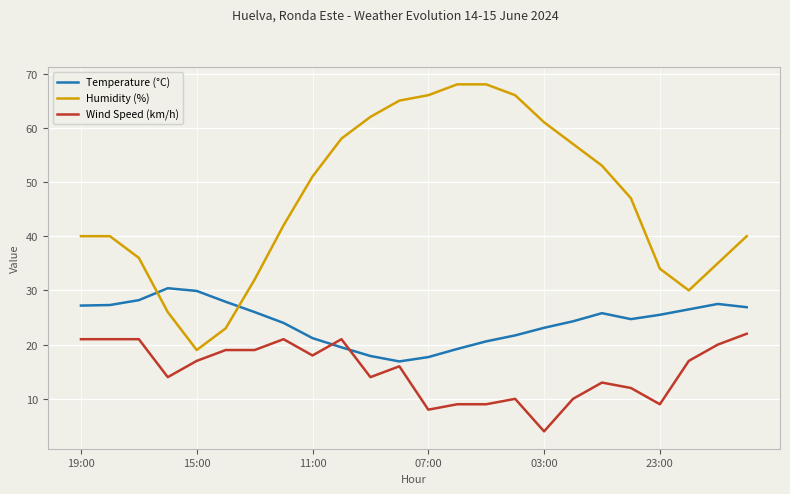

What is the smallest value displayed?

4.0